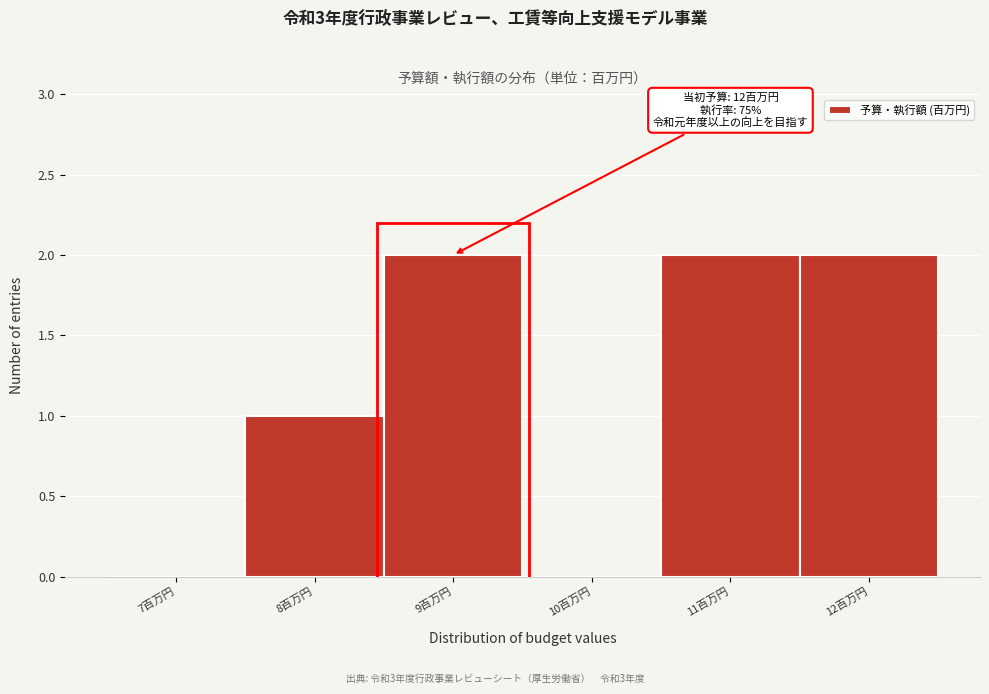

Reading left to right, transcribe all the data shown in this chart.

7百万円=0	8百万円=1	9百万円=2	10百万円=0	11百万円=2	12百万円=2